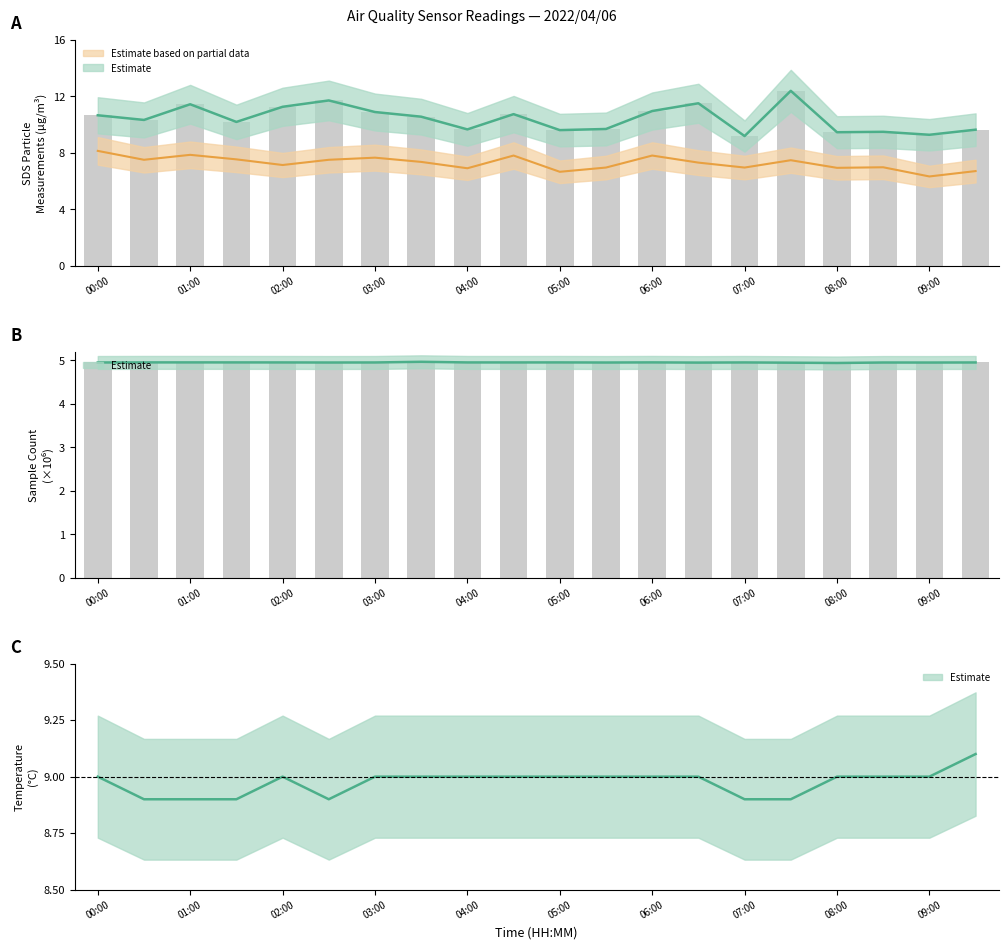

What is the difference between the maximum and minimum values in the SDS_P1 series?

3.2